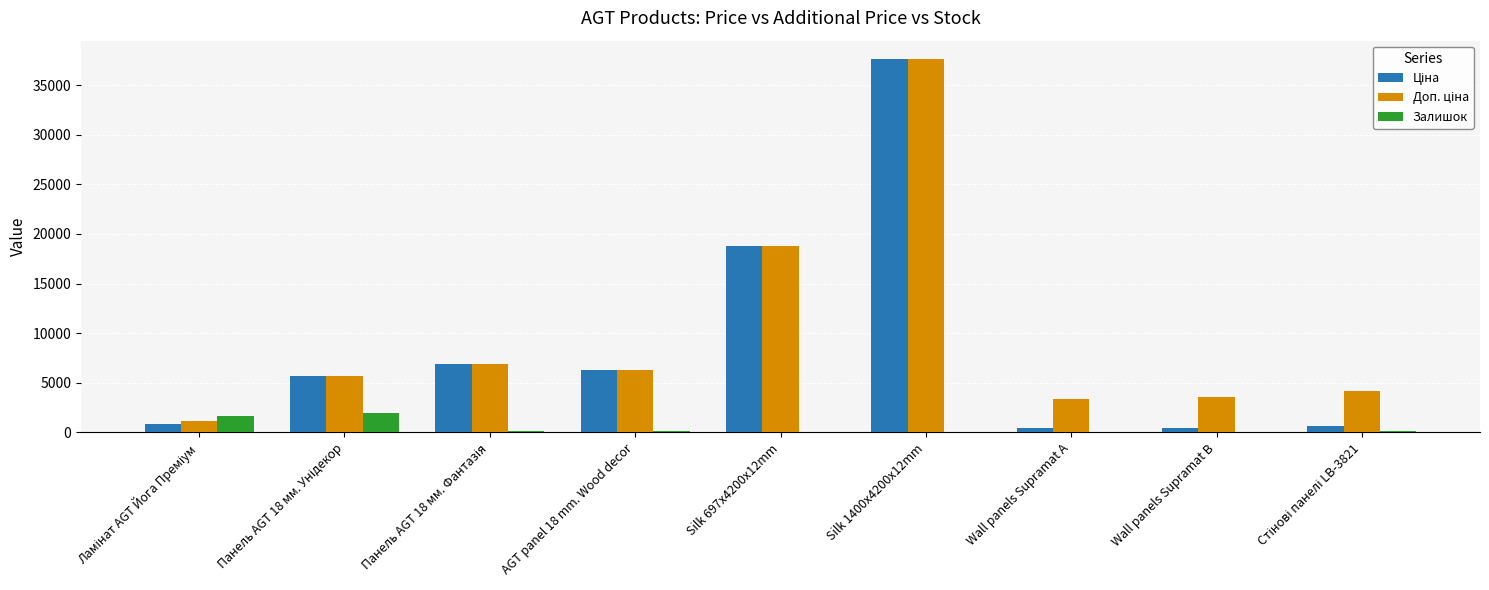

Which label corresponds to the largest value in the chart?

Silk 1400x4200x12mm